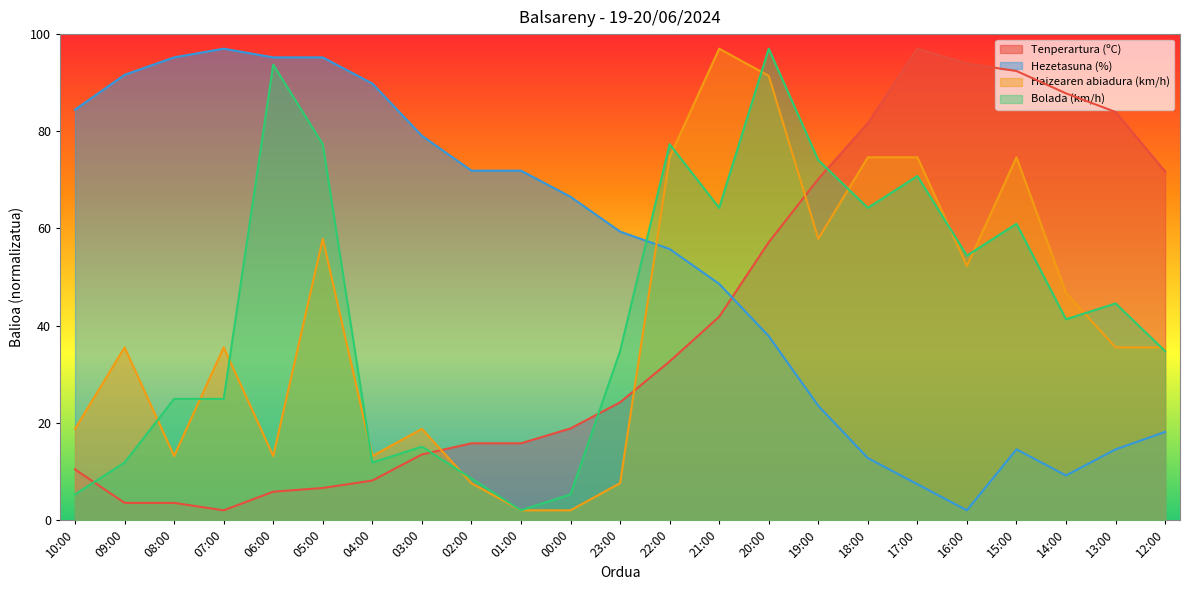

In Tenperartura (ºC), how many points are higher than both neighbors (excluding endpoints)?

1